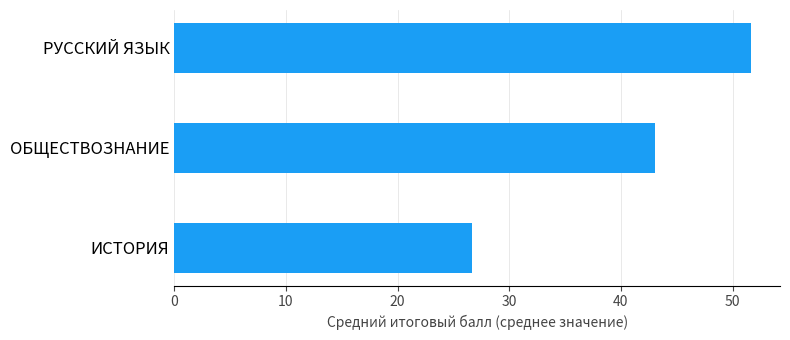

How many series are shown in this chart?

1